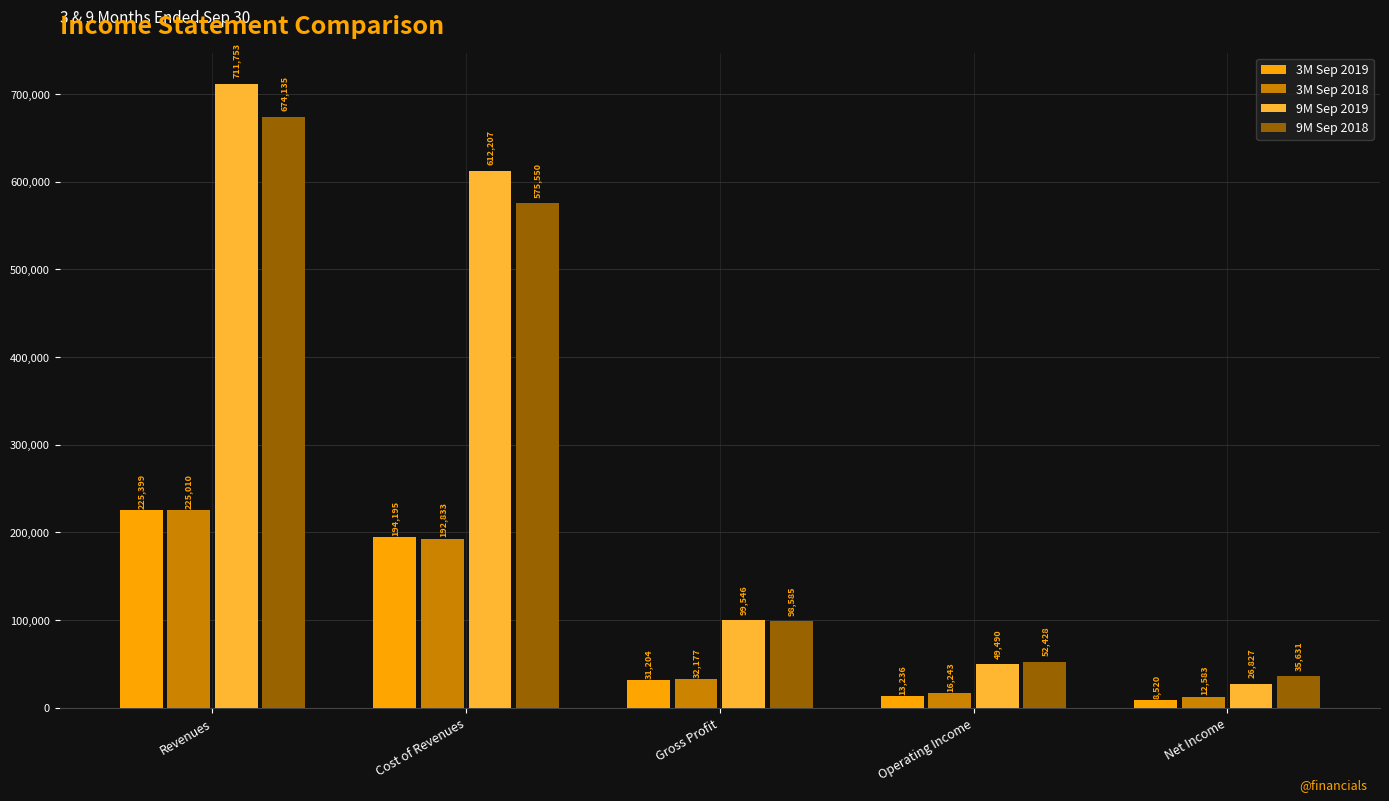

How many groups of bars are there?

5